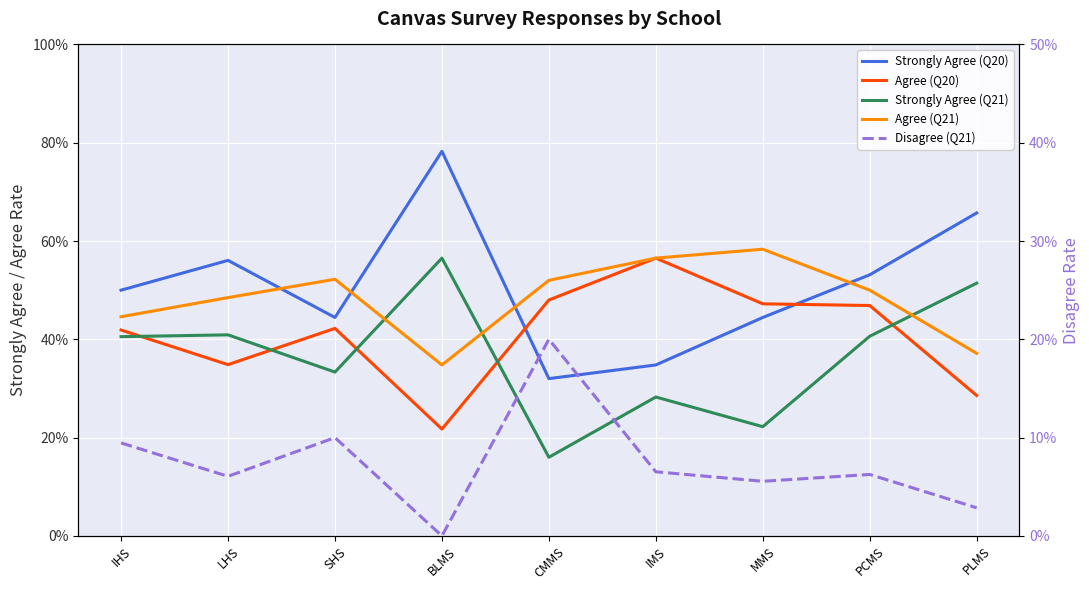

Which series changed the most between SHS and BLMS?

Strongly Agree (Q20)